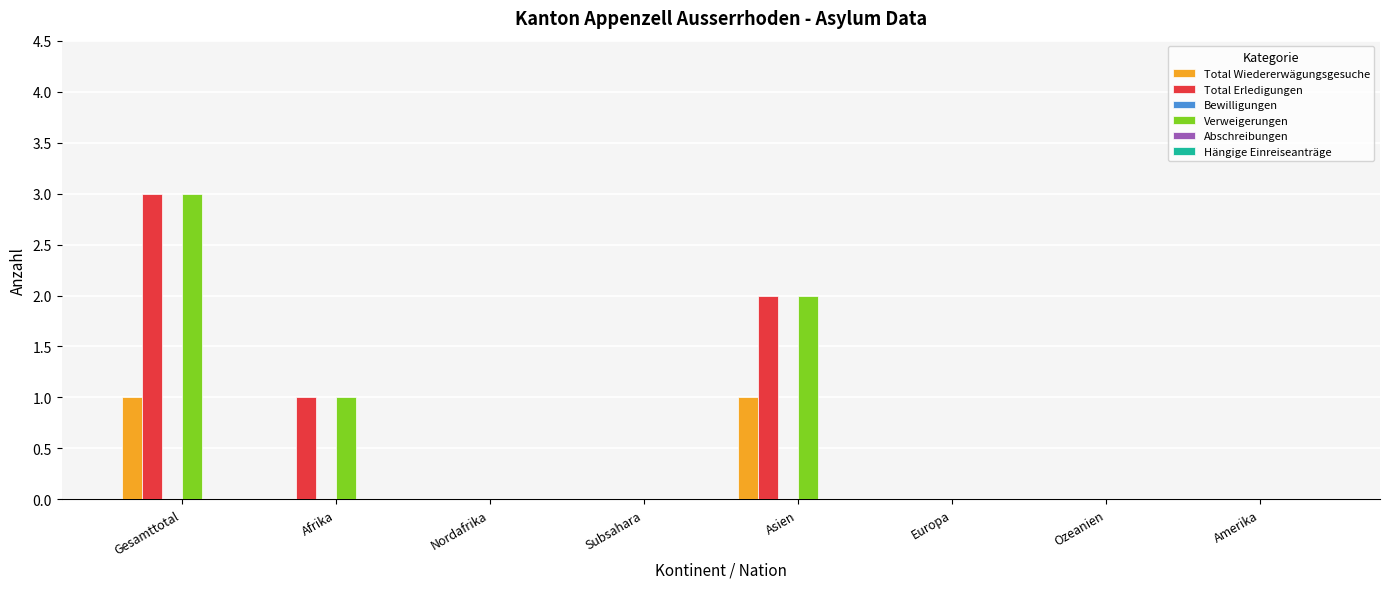

How many groups of bars are there?

8